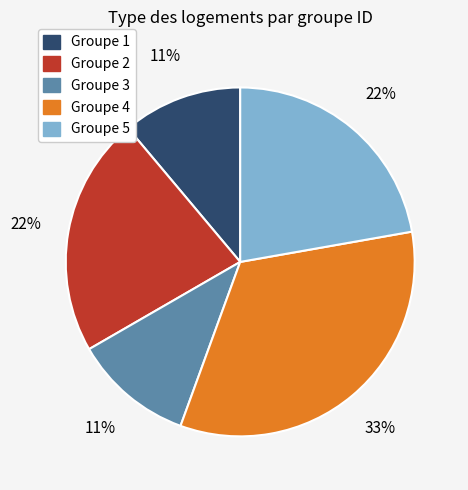

To the nearest percent, what is the difference between the largest and smallest slice percentages?

22%